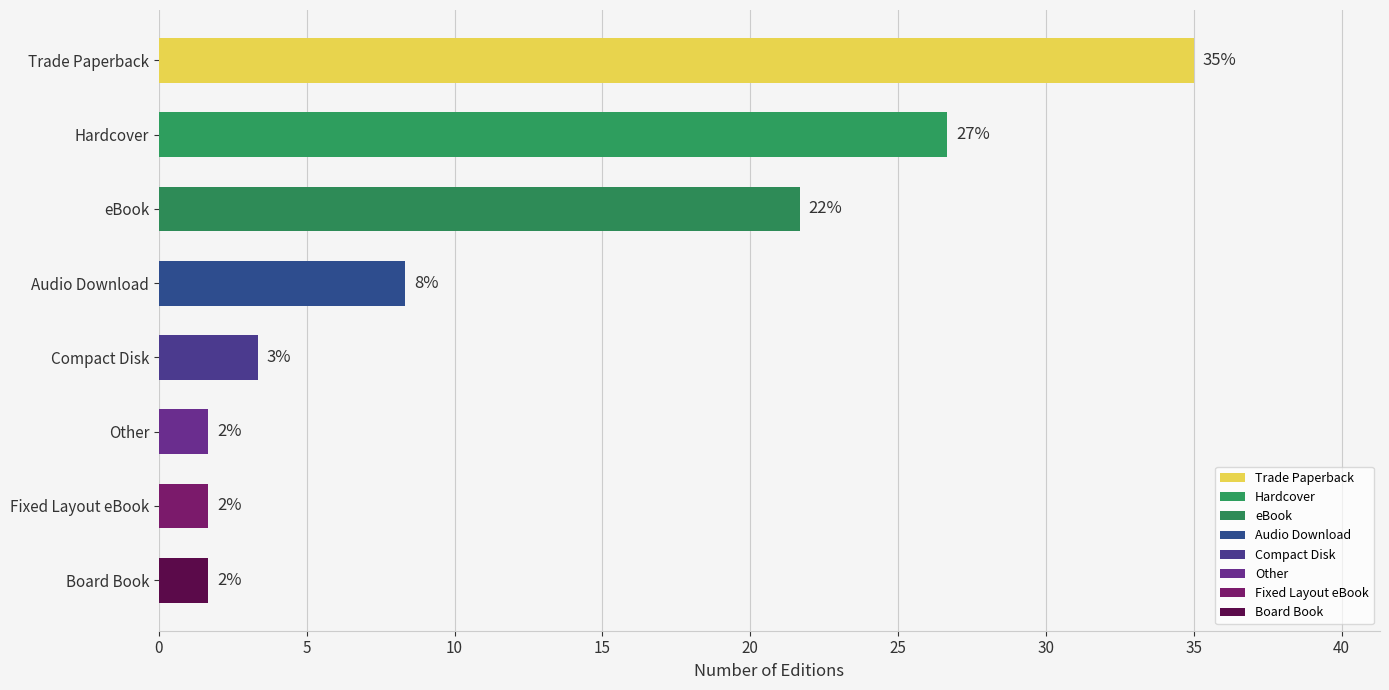

How many bars are there in total?

8